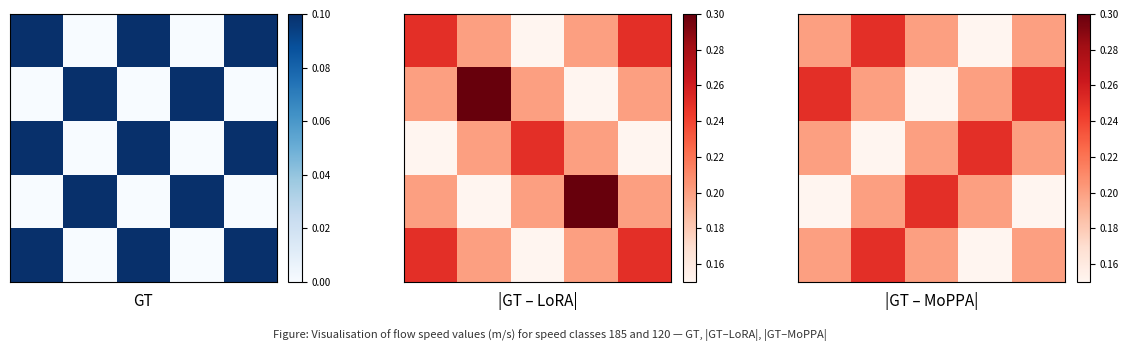

What is the total value across all series at 2?

1.0